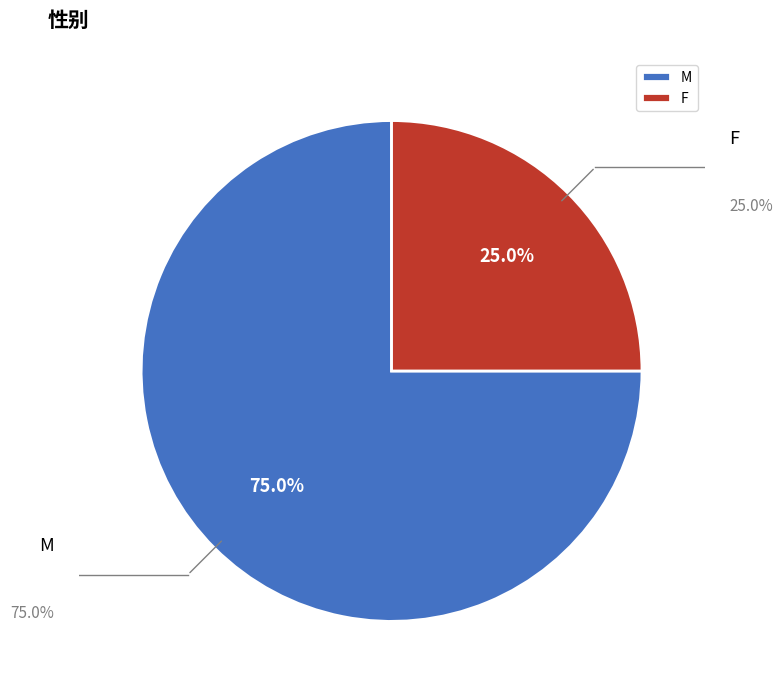

Which category has the biggest portion of the pie?

M